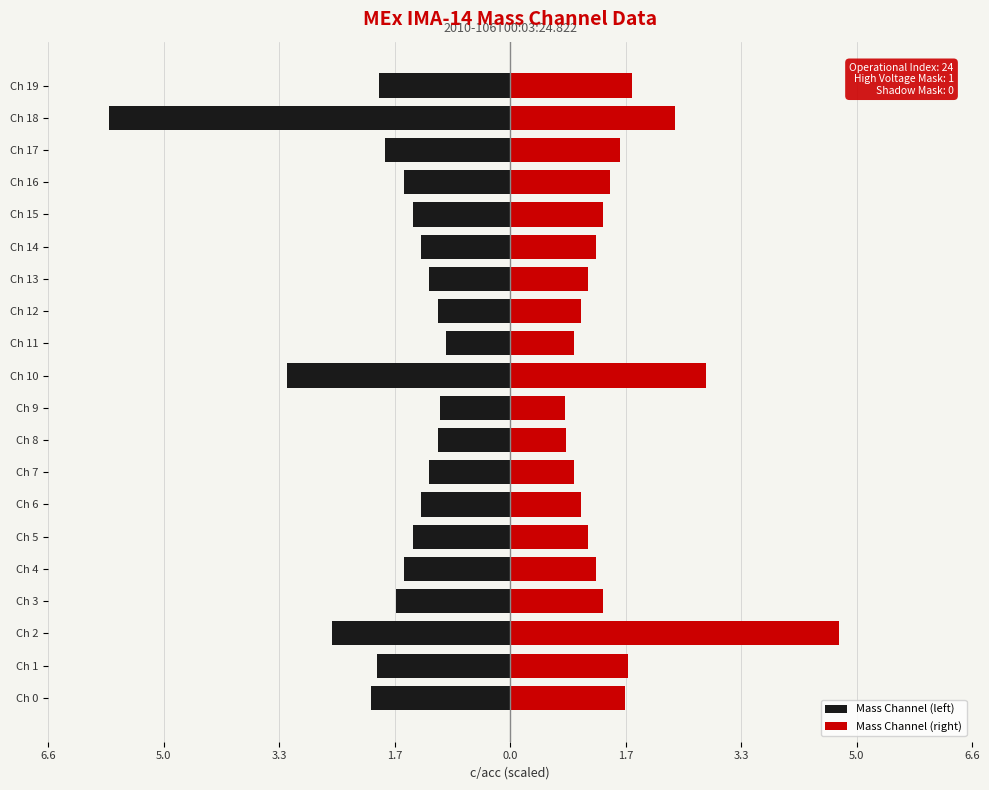

How many categories are shown in the chart?

20